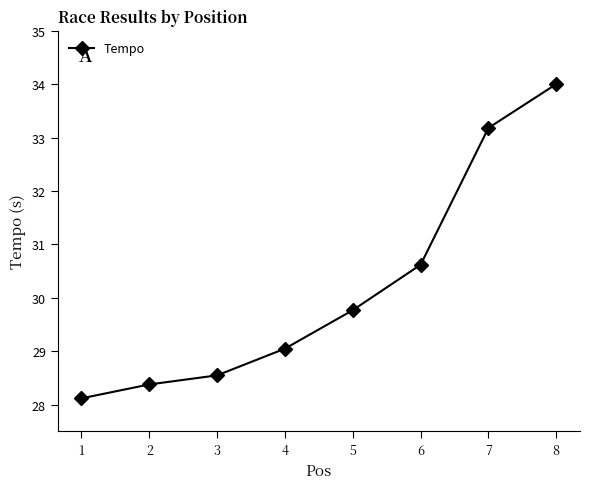

Rank the categories by value from highest to lowest.

8, 7, 6, 5, 4, 3, 2, 1